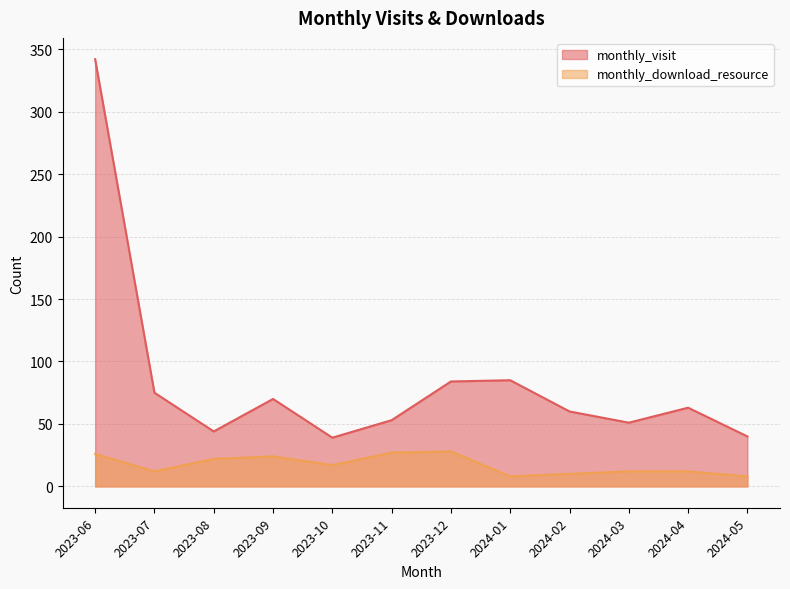

Which series has the largest total across all categories?

monthly_visit